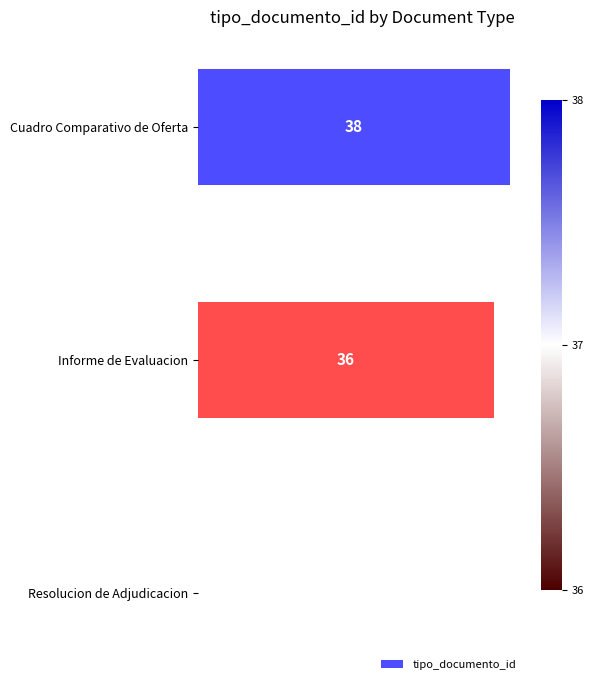

How many series are shown in this chart?

1